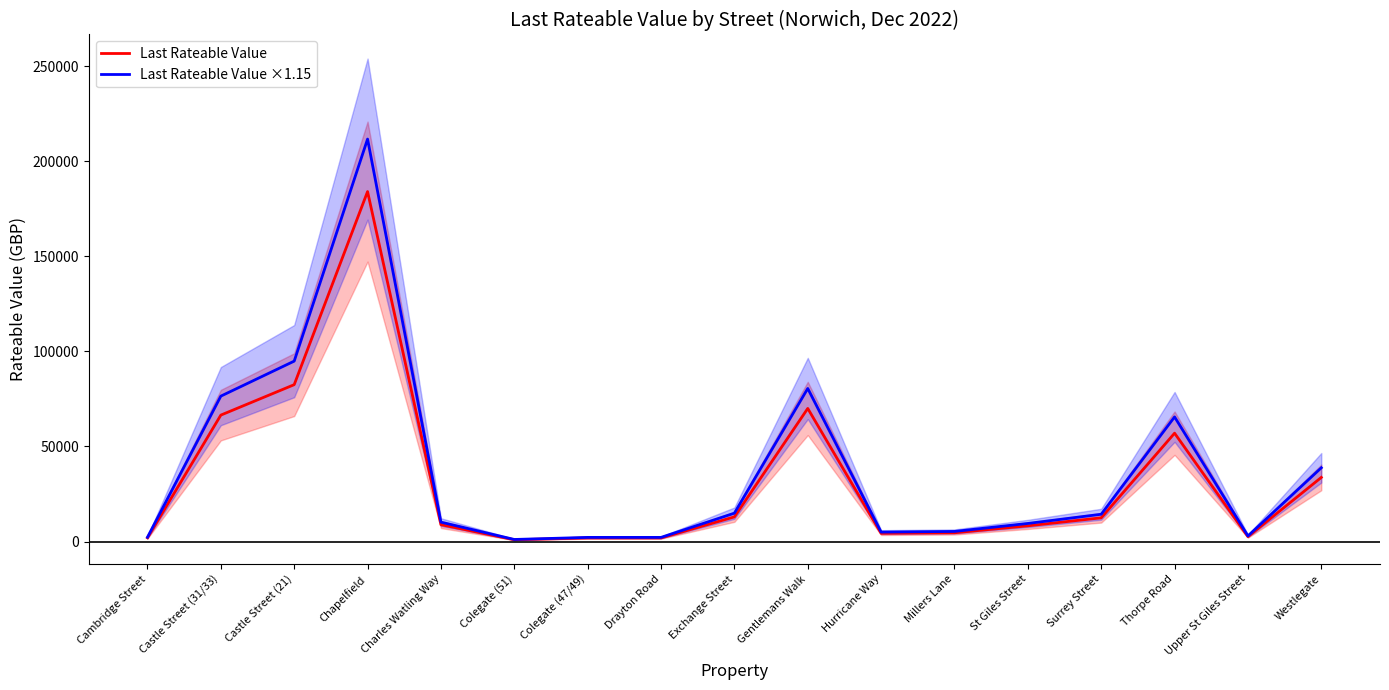

True or false: Last Rateable Value ×1.15 has a value of 3134.6 at Drayton Road.

False